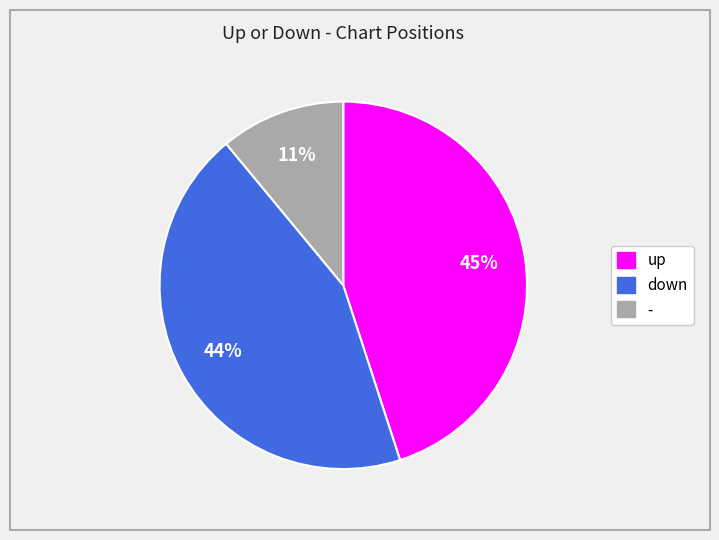

To the nearest percent, what is the combined percentage of up and down?

89%